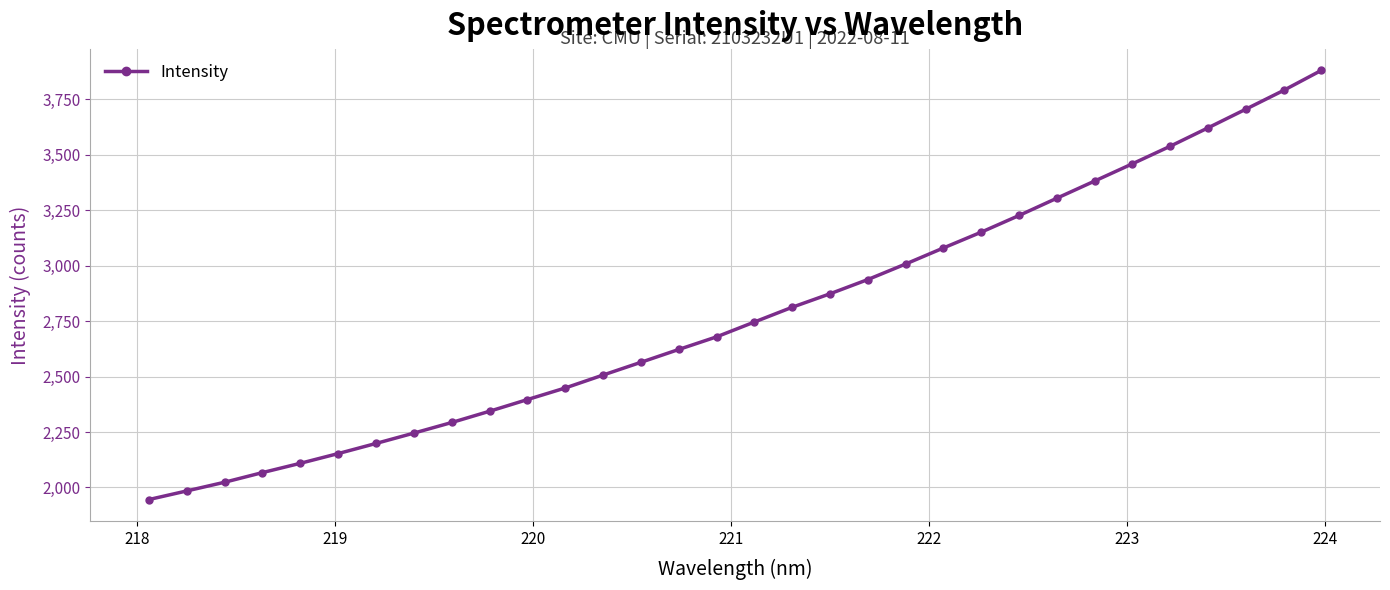

What is the maximum value shown in the chart?

3881.4